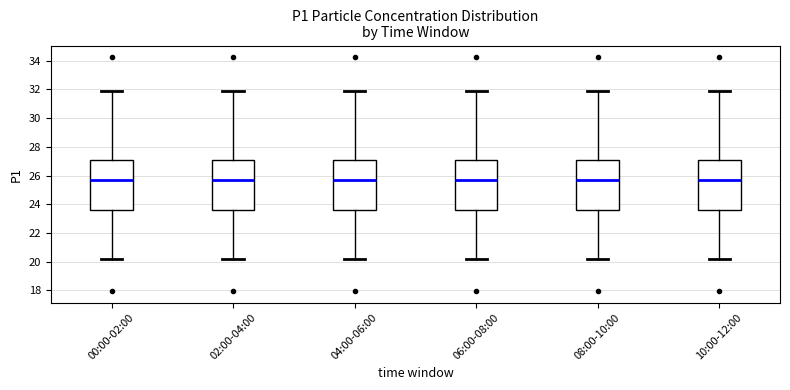

Reading left to right, read every box against the y-axis: the position of its median line, the range the box covers, and the ends of its whiskers. The values are not printed on the chart, so give them approximately, as read against the axis.

00:00-02:00: median 25.8, box 23.6 to 27.0, whiskers 20.2 to 32.0
02:00-04:00: median 25.8, box 23.6 to 27.0, whiskers 20.2 to 32.0
04:00-06:00: median 25.8, box 23.6 to 27.0, whiskers 20.2 to 32.0
06:00-08:00: median 25.8, box 23.6 to 27.0, whiskers 20.2 to 32.0
08:00-10:00: median 25.8, box 23.6 to 27.0, whiskers 20.2 to 32.0
10:00-12:00: median 25.8, box 23.6 to 27.0, whiskers 20.2 to 32.0